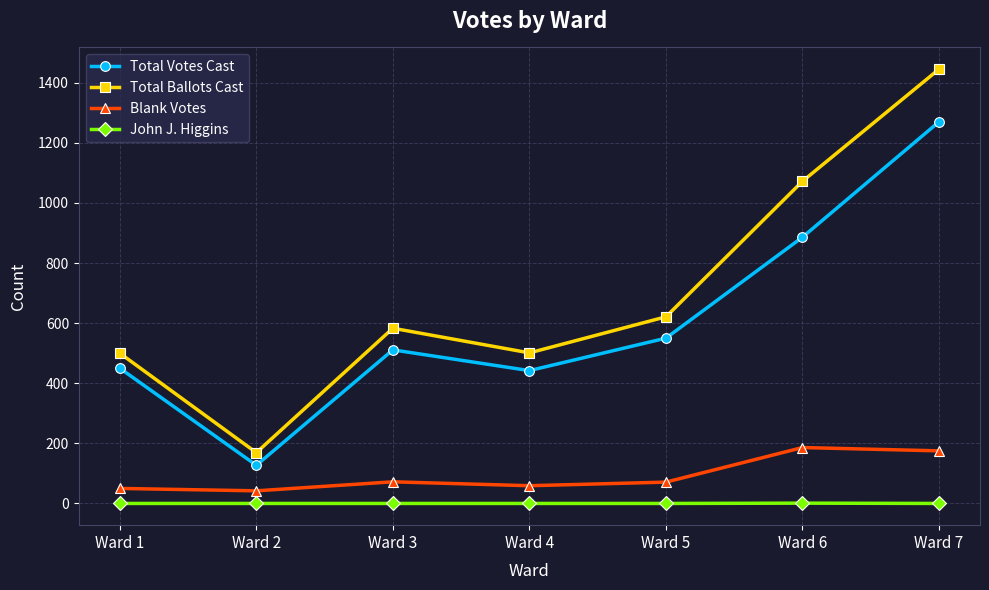

Which series changed the most between Ward 3 and Ward 7?

Total Ballots Cast